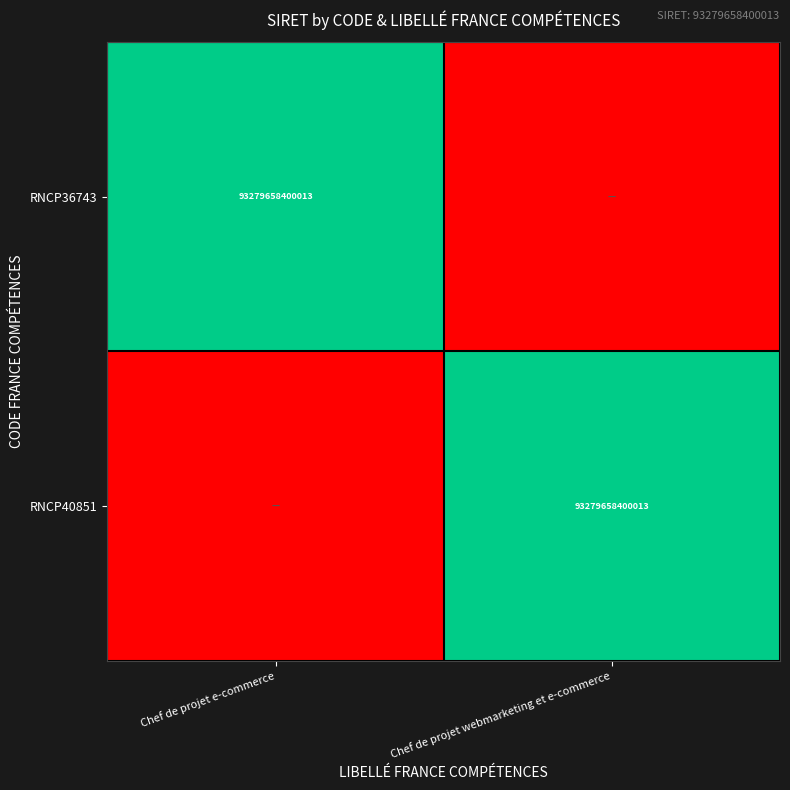

Which has a higher value, Chef de projet webmarketing et e-commerce or Chef de projet e-commerce?

Chef de projet e-commerce